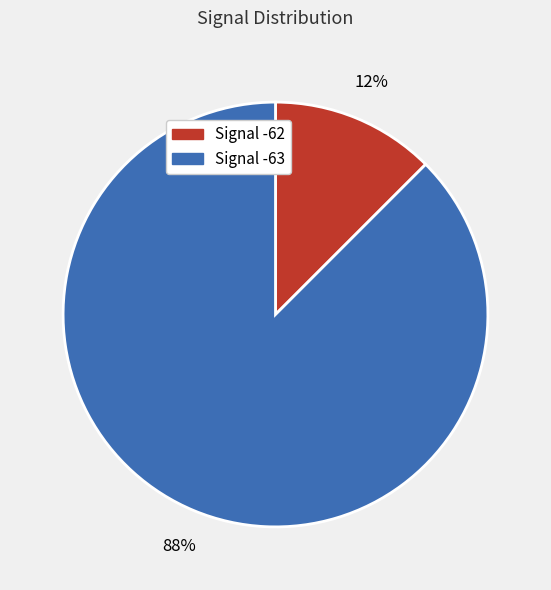

To the nearest percent, what is the average slice percentage?

50%